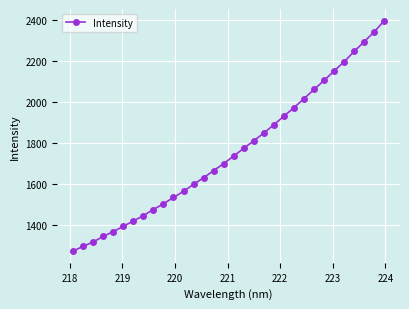

How many lines are shown in the chart?

1